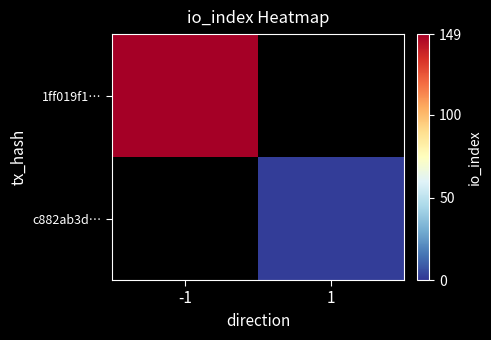

How many positive values does the 1ff019f1… series have?

1